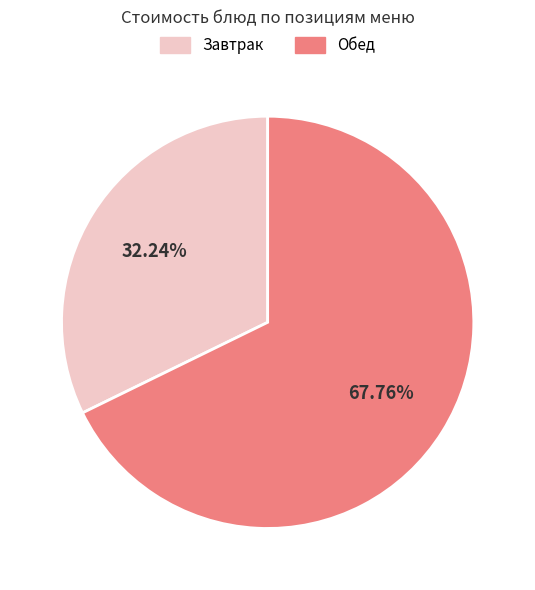

Combined, do Обед and Завтрак account for over 50%?

Yes